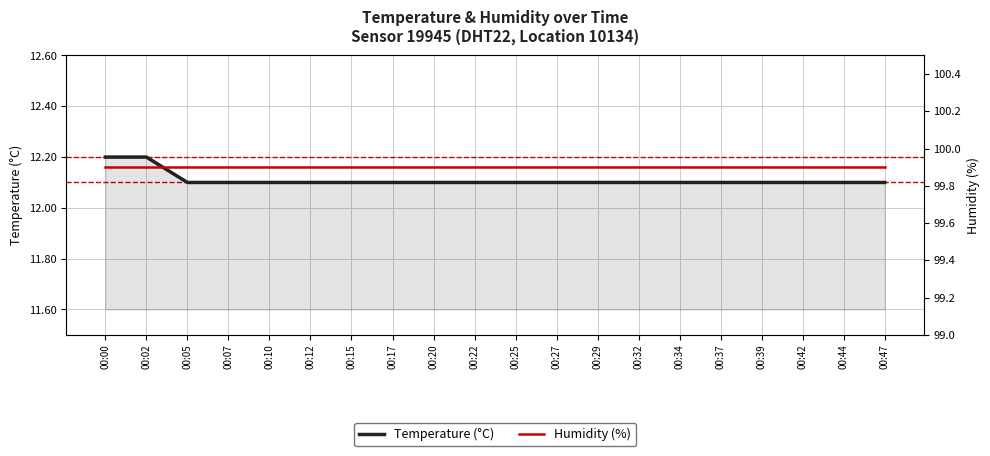

Rank the series by their average value, from lowest to highest.

Temperature (°C), Humidity (%)